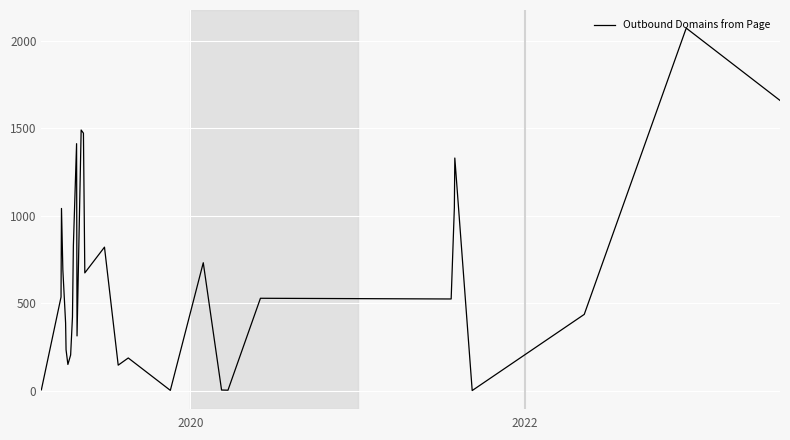

What is the greatest value displayed?

2071